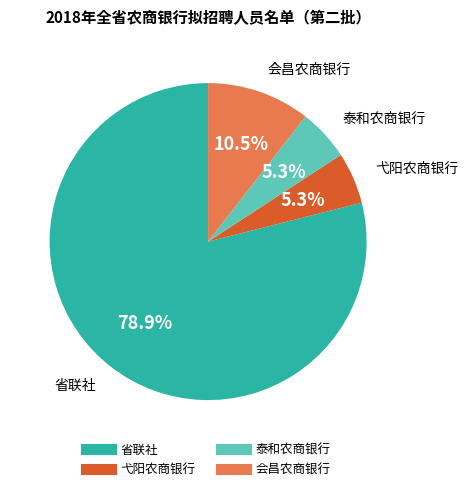

How much of the chart is everything except 省联社?

21.1%